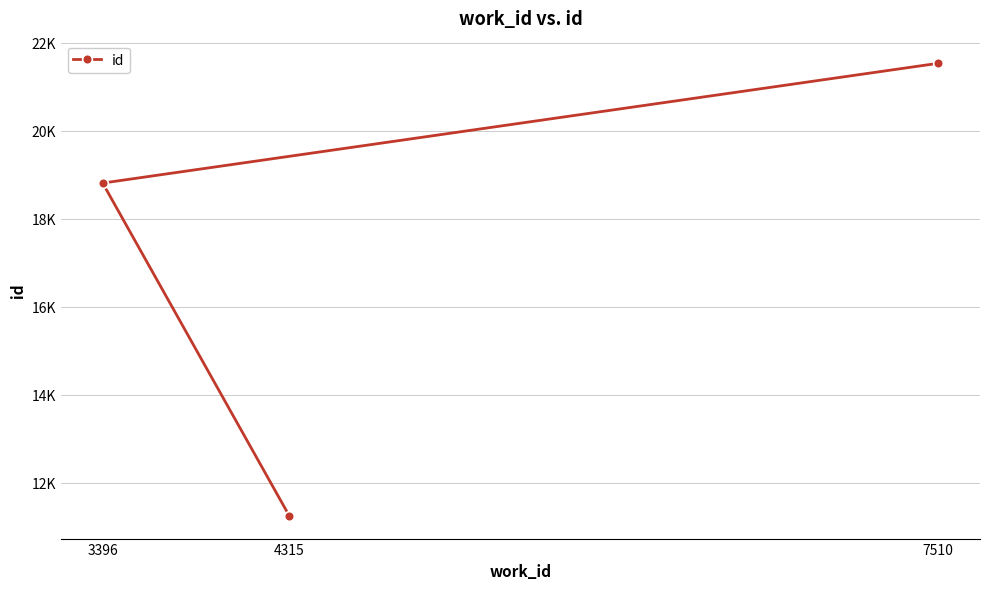

Which category has the highest value across all series?

7510